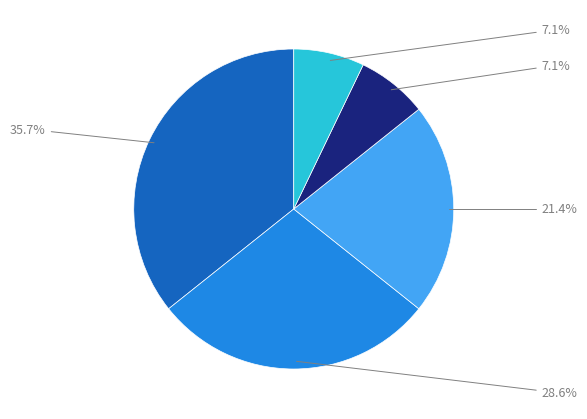

Is there any slice that represents more than half of the pie?

No